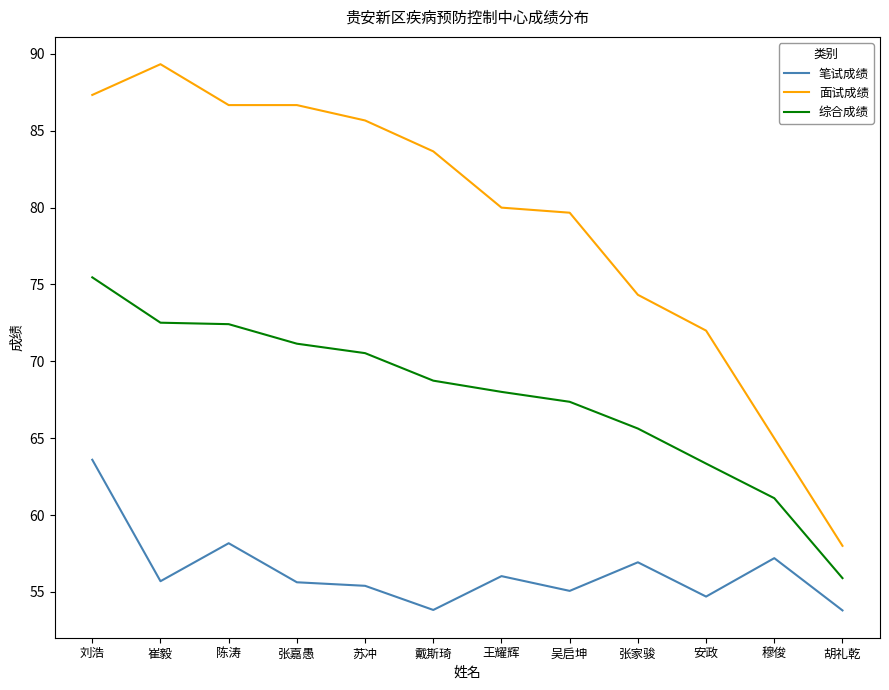

True or false: 综合成绩 and 面试成绩 intersect in this chart.

False